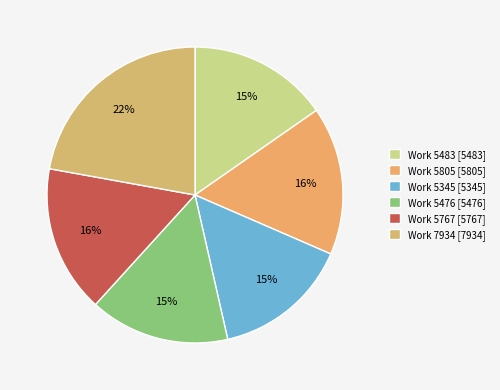

To the nearest percent, what is the difference between the largest and smallest slice percentages?

7%